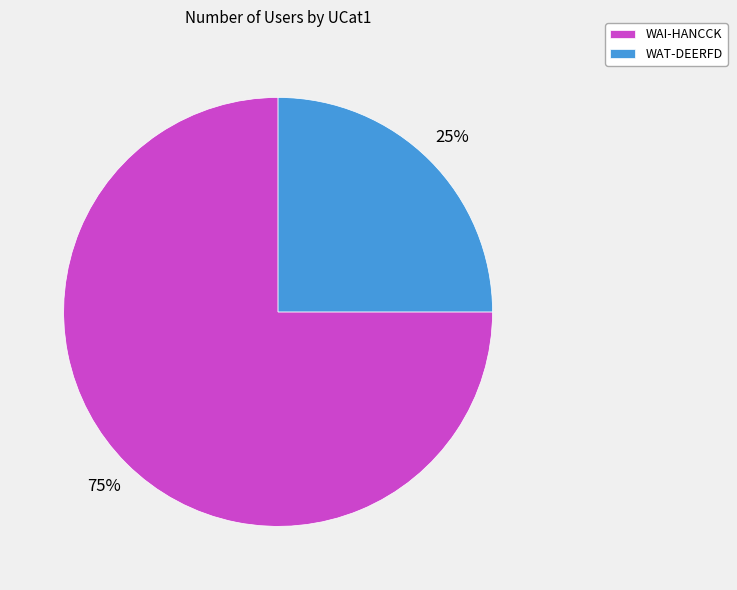

Which category has the smallest portion of the pie?

WAT-DEERFD